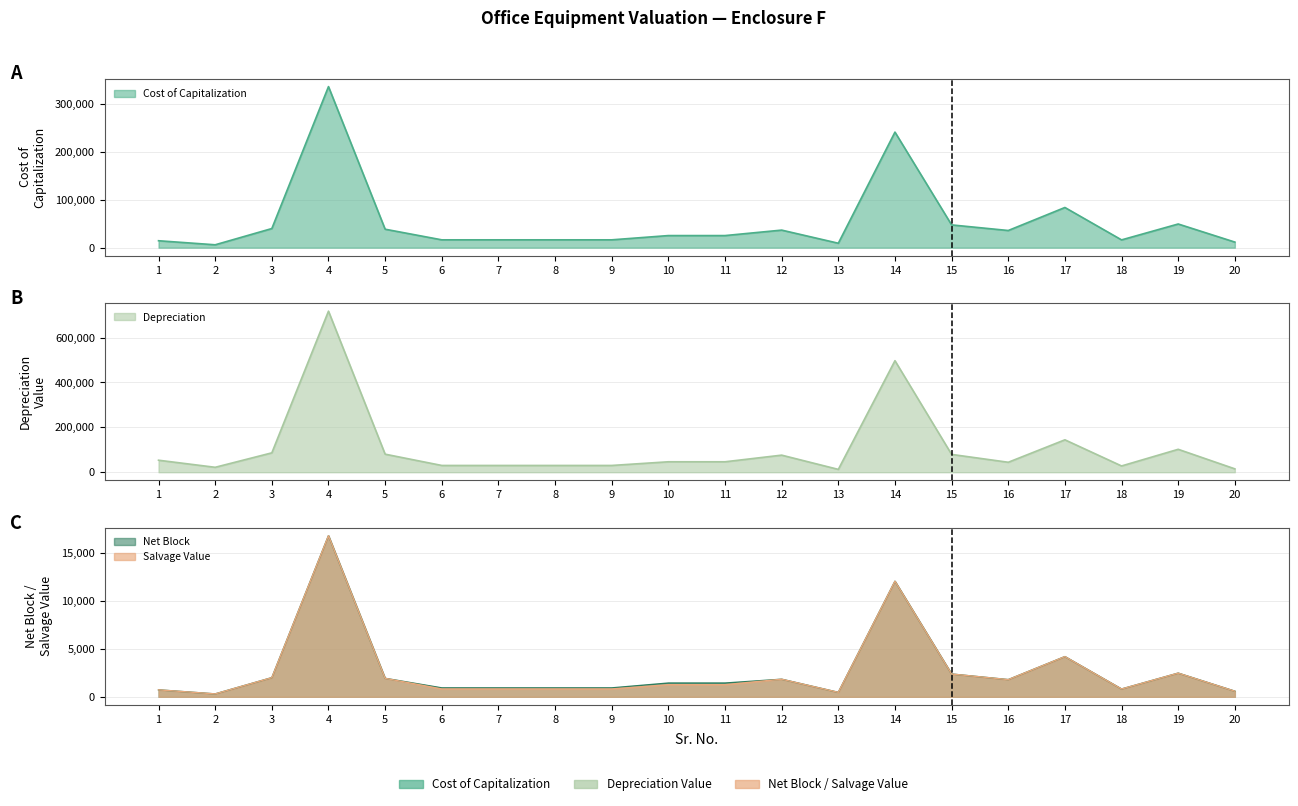

What is the total value across all series at 13?

22931